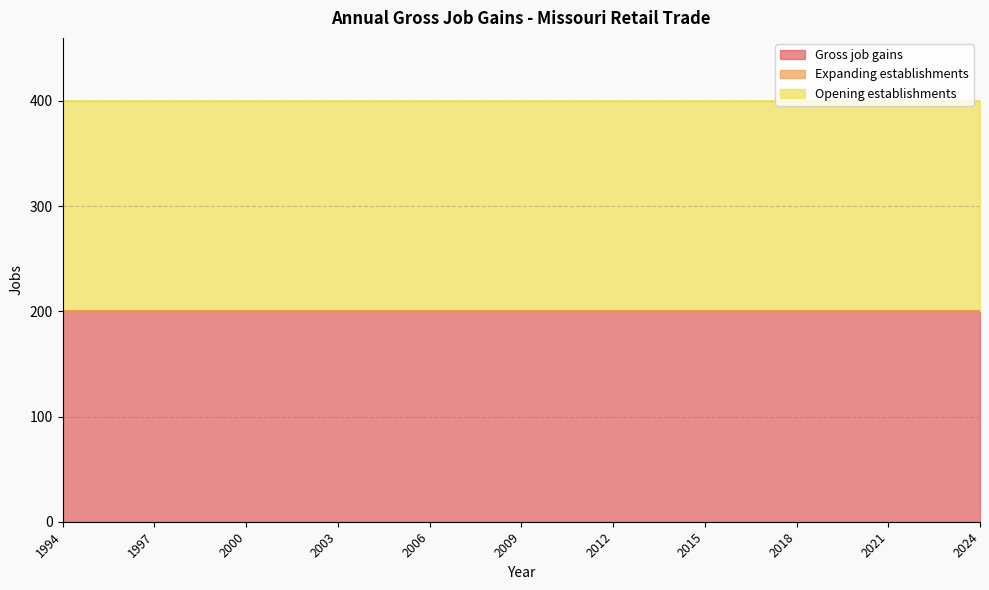

At which category does the chart reach its minimum across all series?

1994